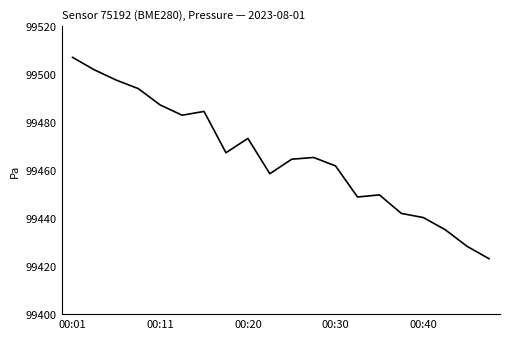

What is the minimum value shown in the chart?

99423.1